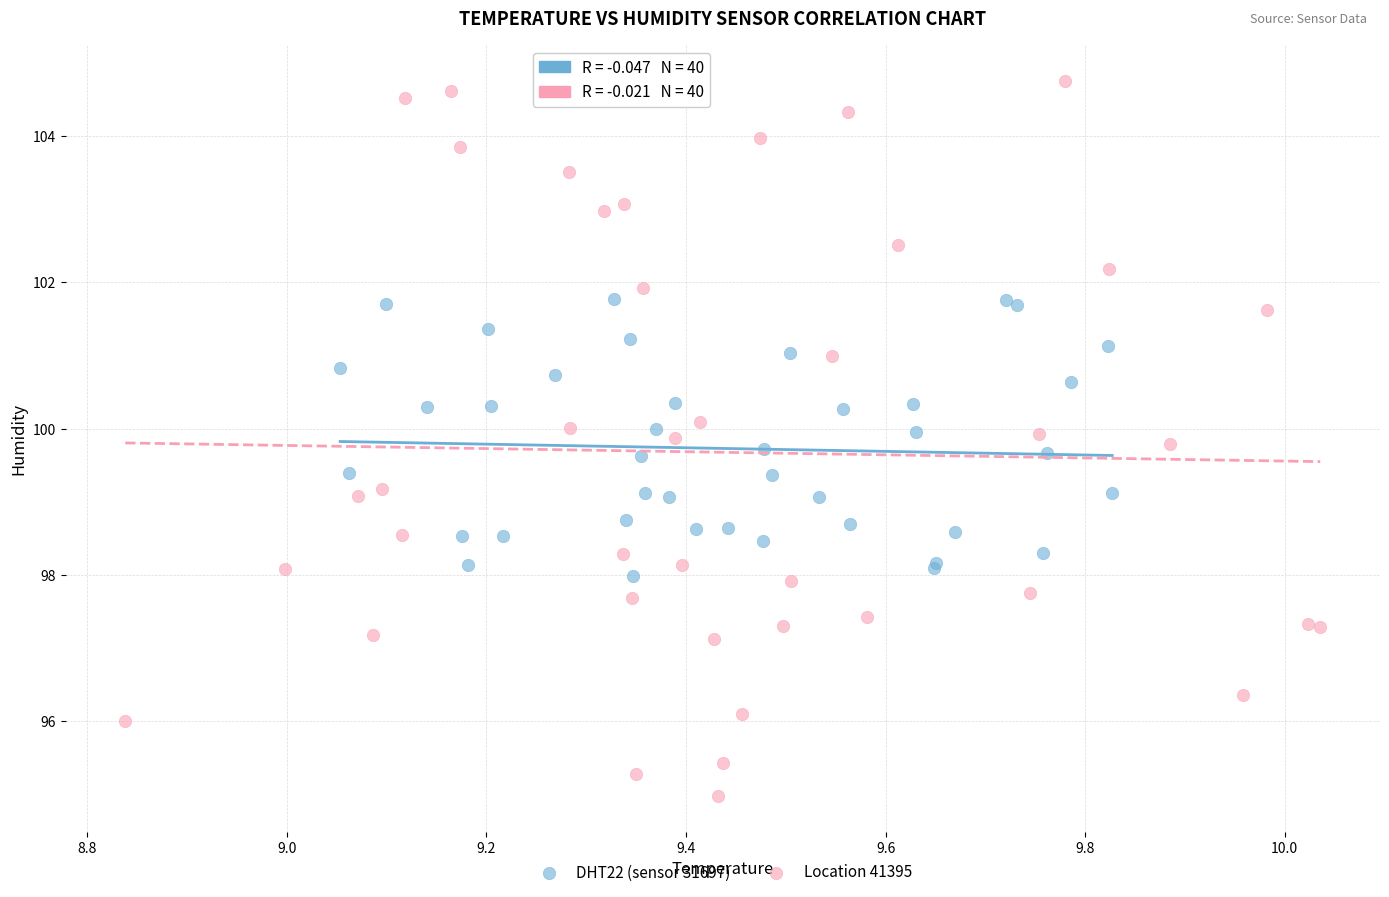

Which series has the widest spread of Y values?

Location 41395